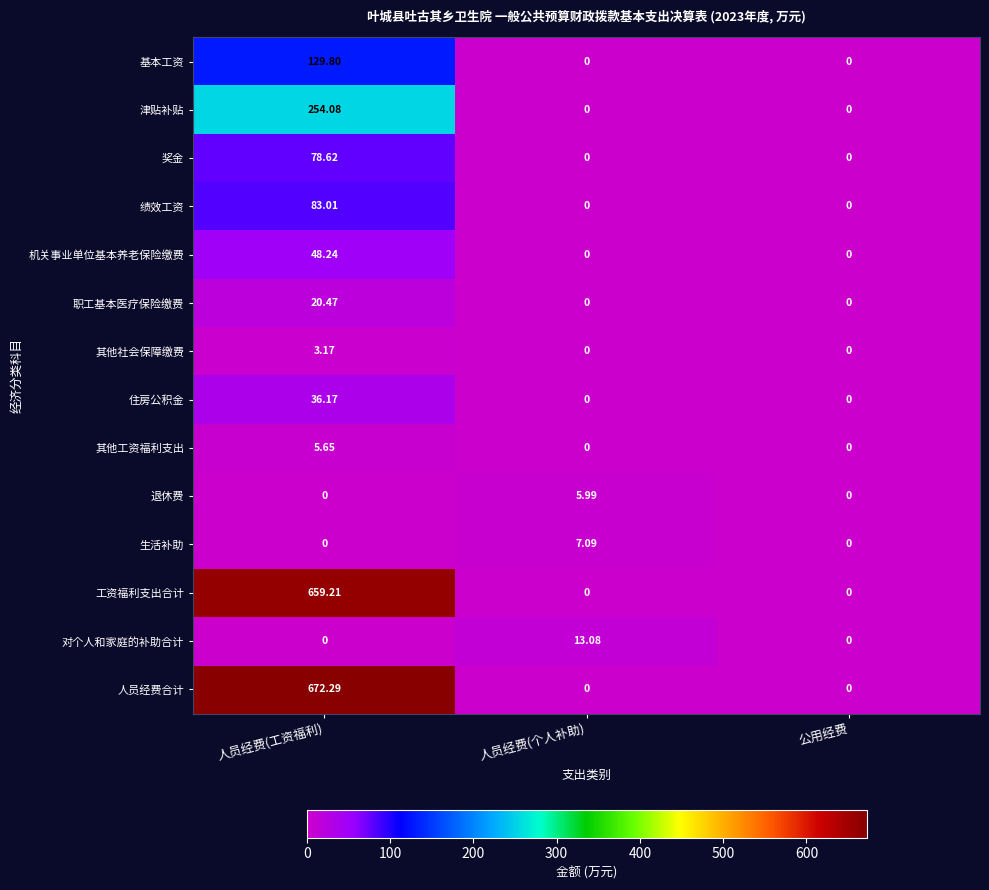

Which series has the largest total across all categories?

人员经费合计